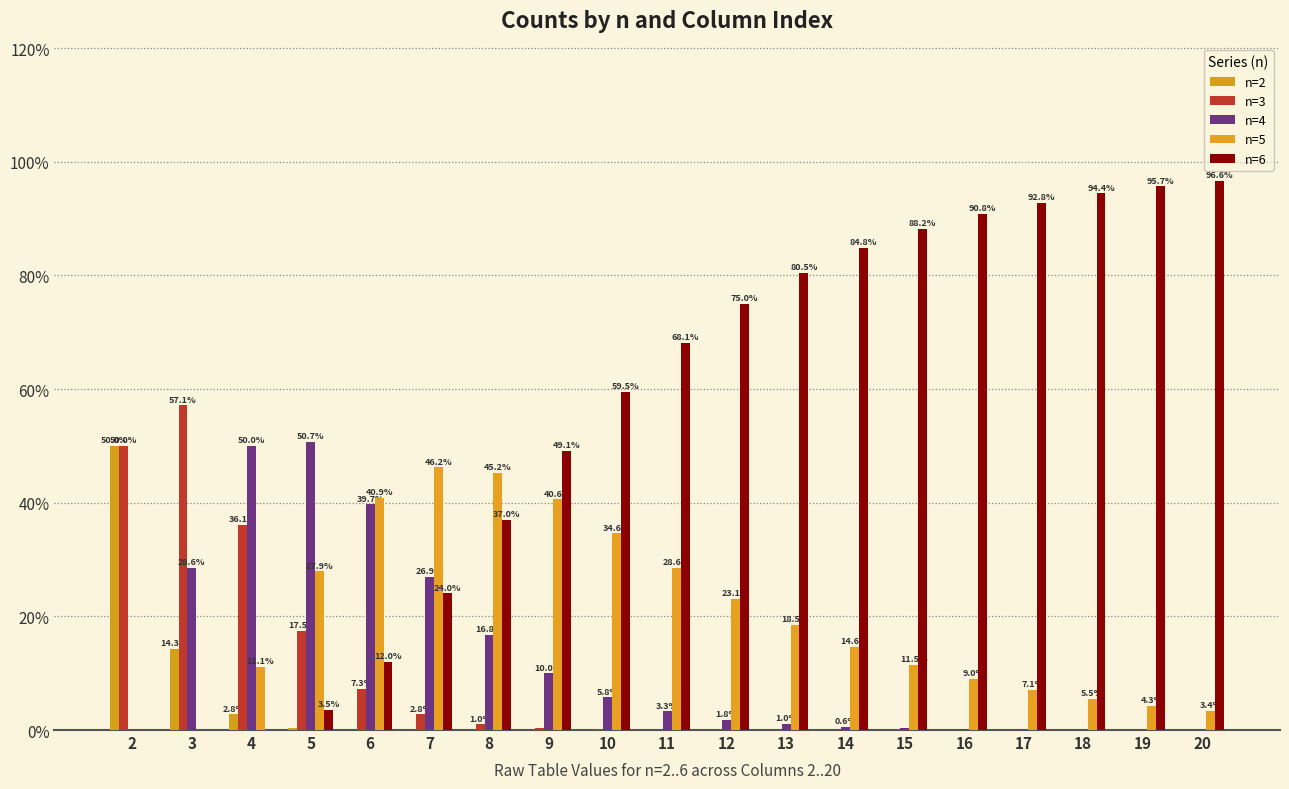

At which label does n=2 reach its peak?

2